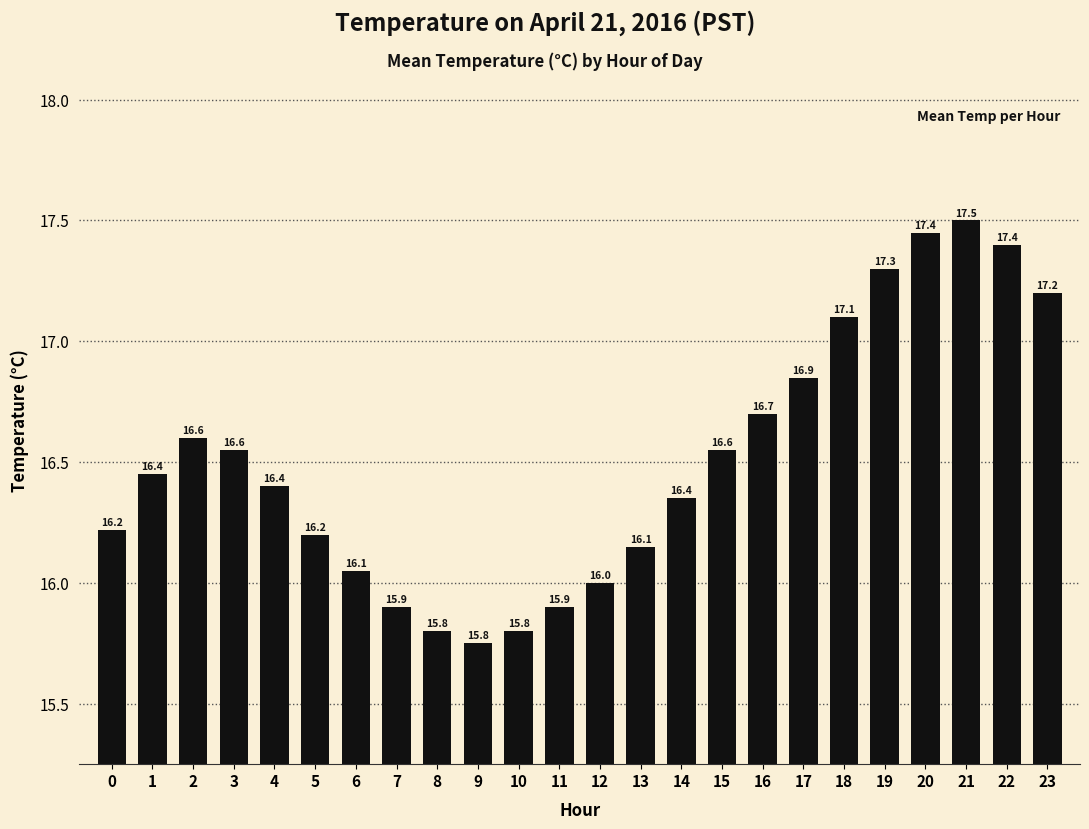

What is the value of the 22nd bar from the left?

17.5